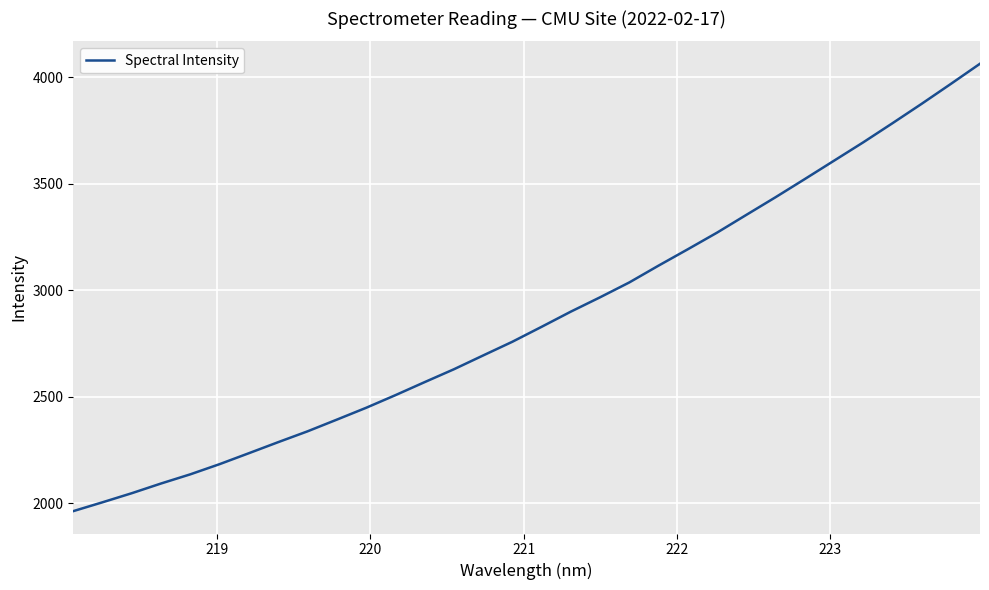

What is the maximum value shown in the chart?

4064.2